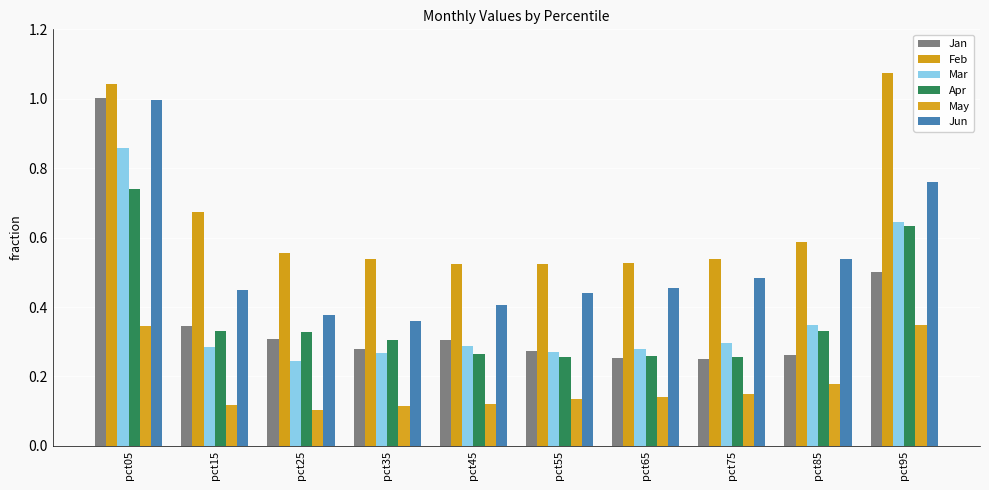

What is the highest value of the Feb series?

1.1